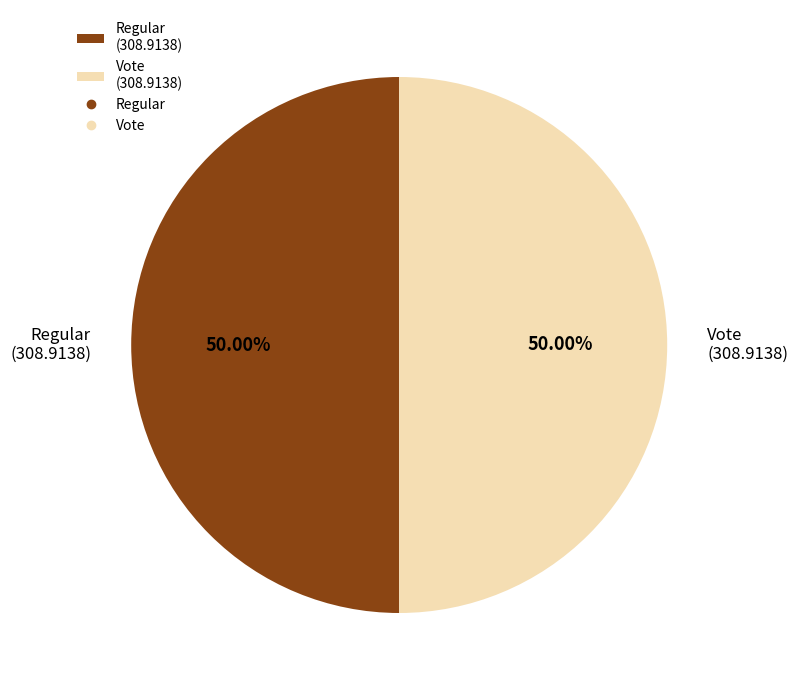

The Regular slice represents 45% of the pie. True or false?

False